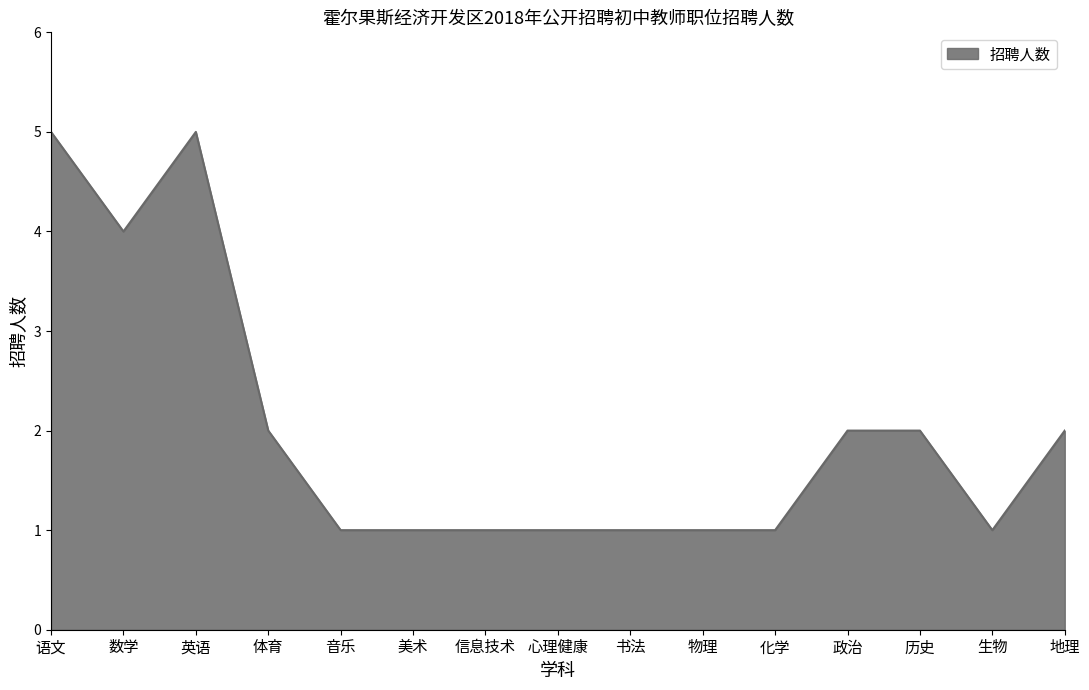

What is the change in value from 英语 to 物理?

-4